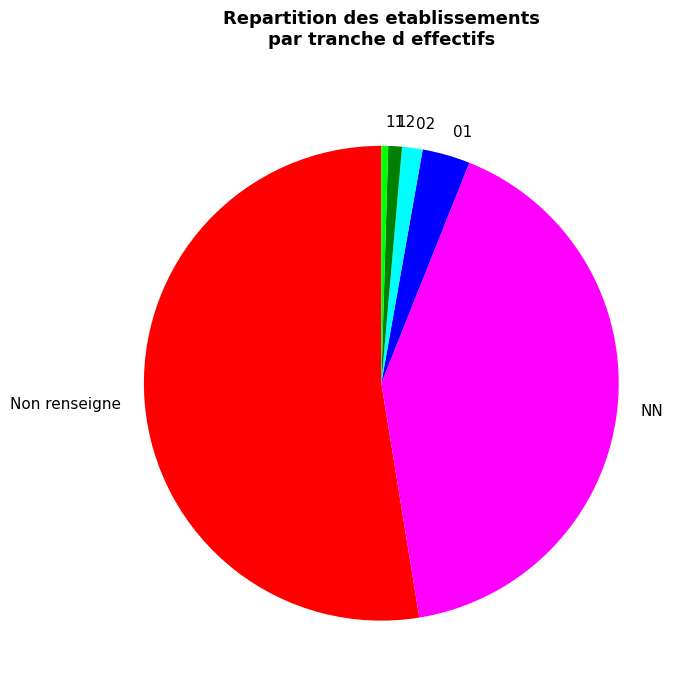

True or false: 01 accounts for 3% of the total.

True